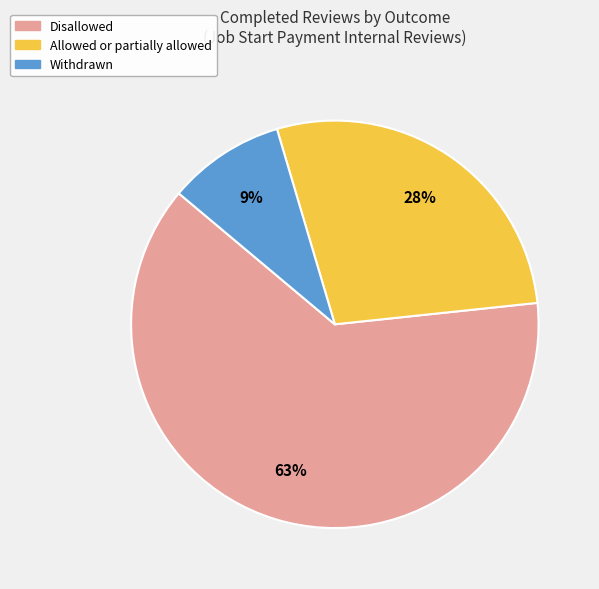

What is the smallest slice in the pie chart?

Withdrawn